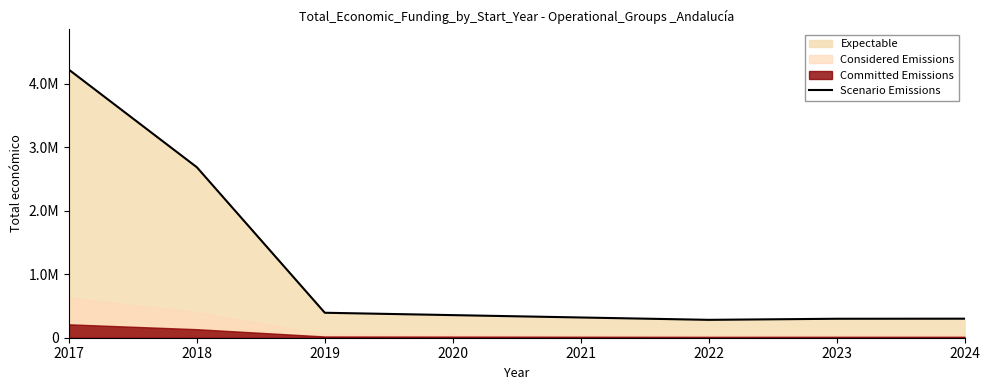

How many points are lower than both their immediate neighbors (excluding endpoints)?

1